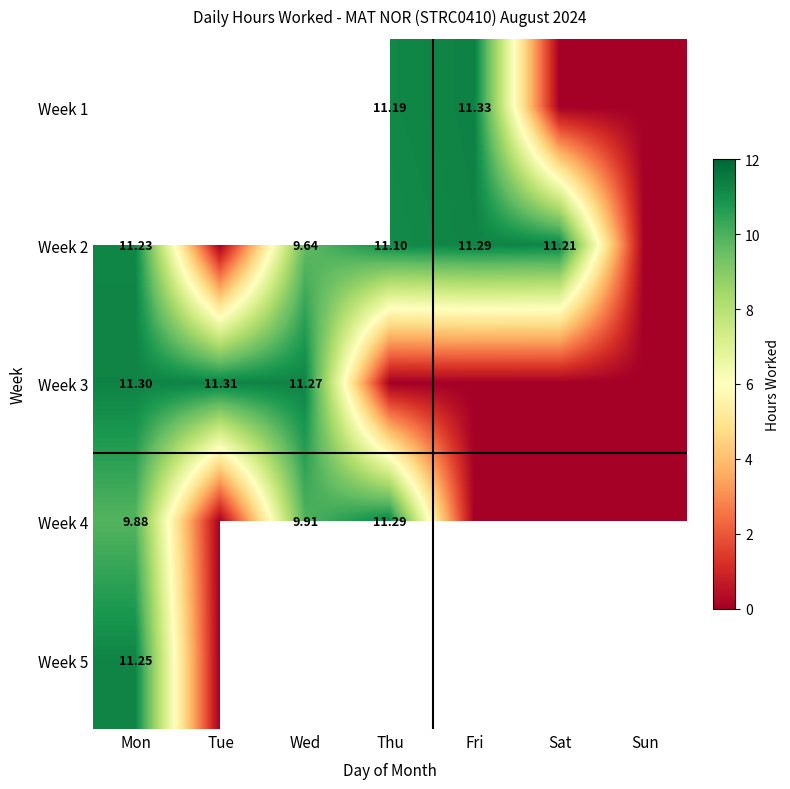

Rank the series by their maximum value, from highest to lowest.

Week 1, Week 3, Week 2, Week 4, Week 5